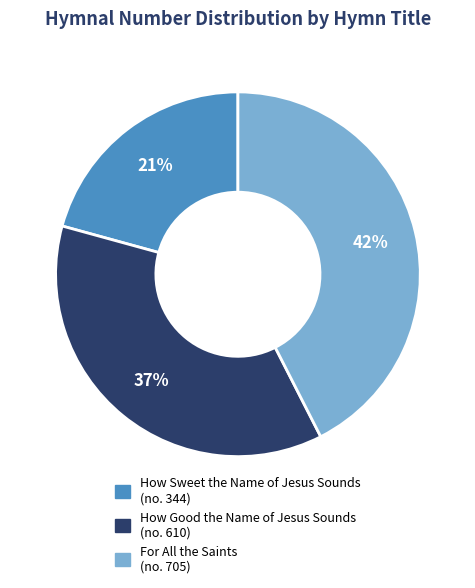

To the nearest percent, what is the combined percentage of How Sweet the Name of Jesus Sounds and For All the Saints?

63%